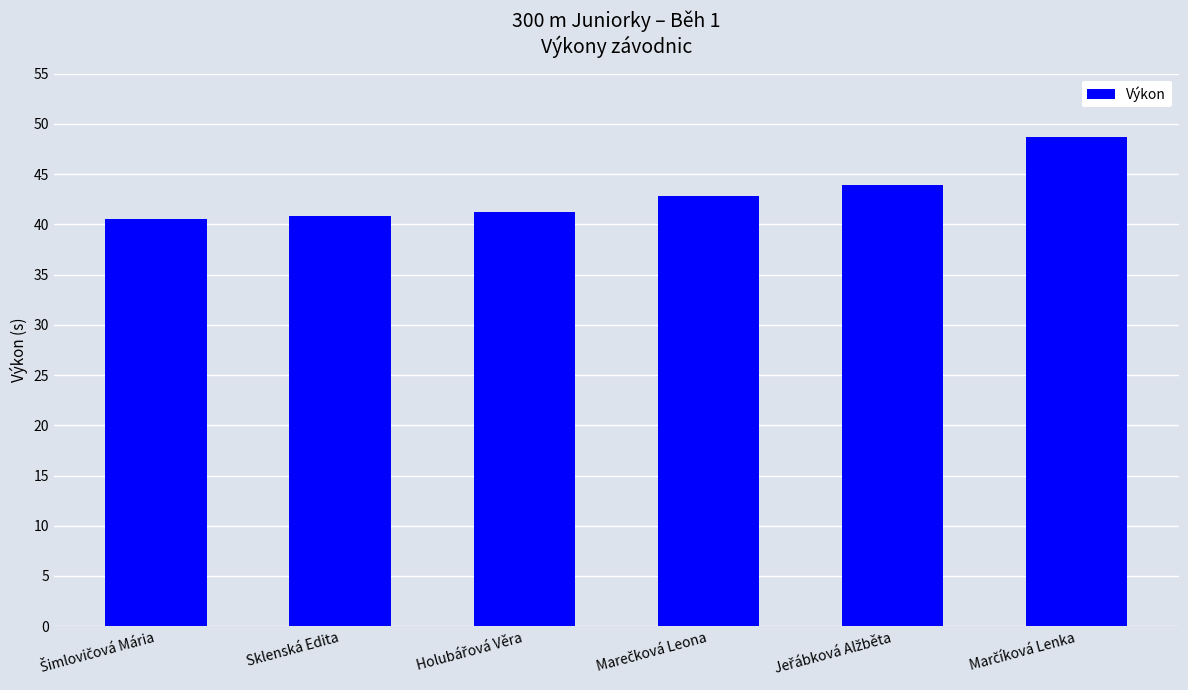

The value at Sklenská Edita is 57.0. True or false?

False